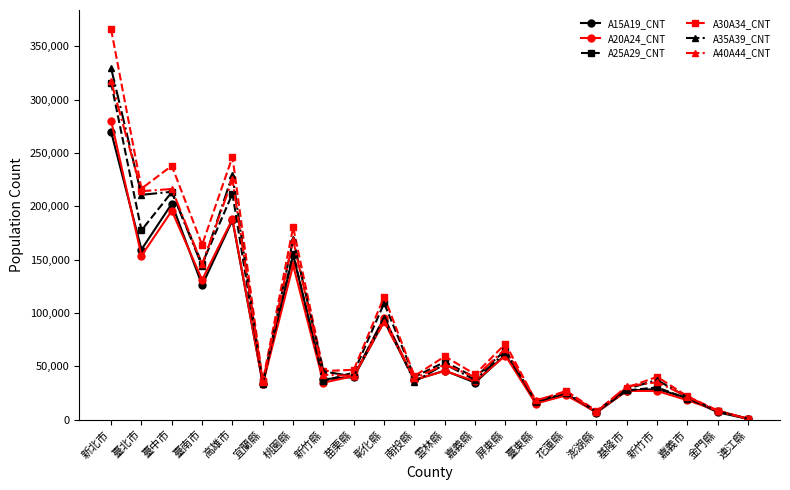

What is the spread (max minus min) of values at 南投縣?

5411